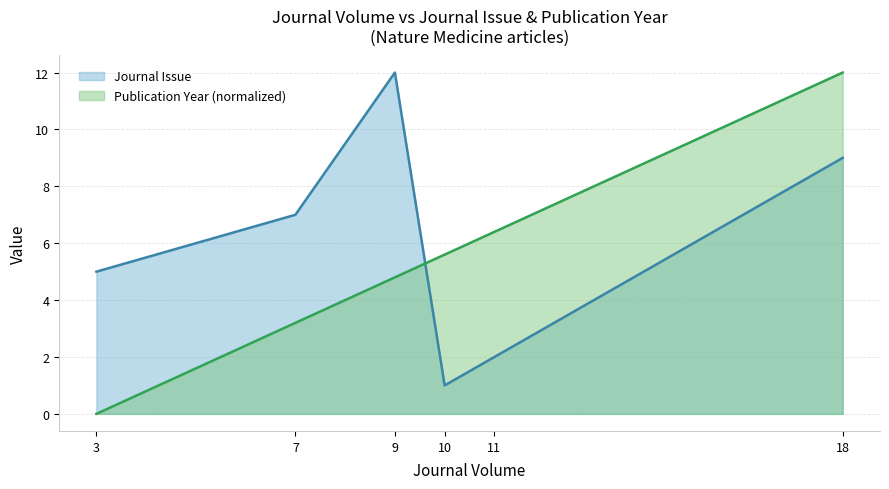

What is the approximate value of Journal Issue at 3?

5.0